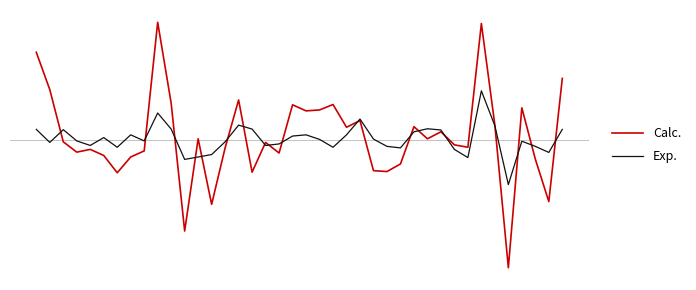

Does the chart display data point markers on the line(s)?

No